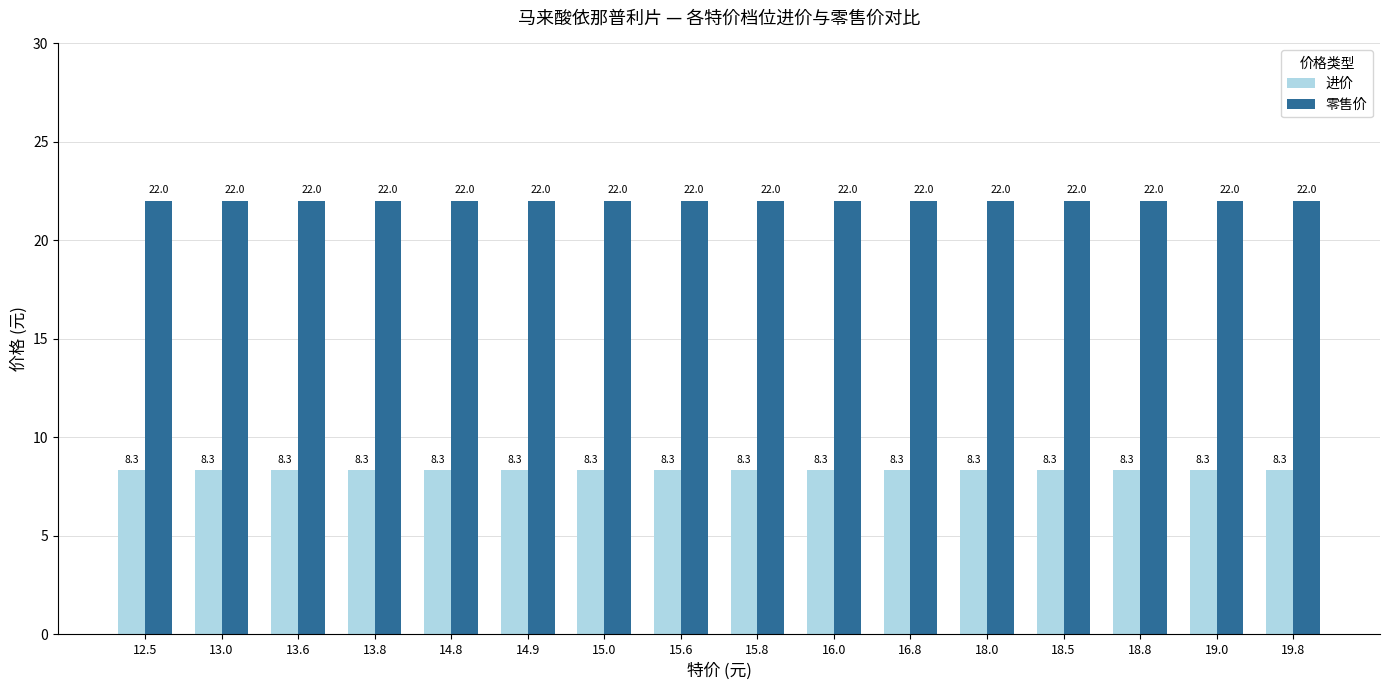

What is the label of the 1st bar from the left?

12.5